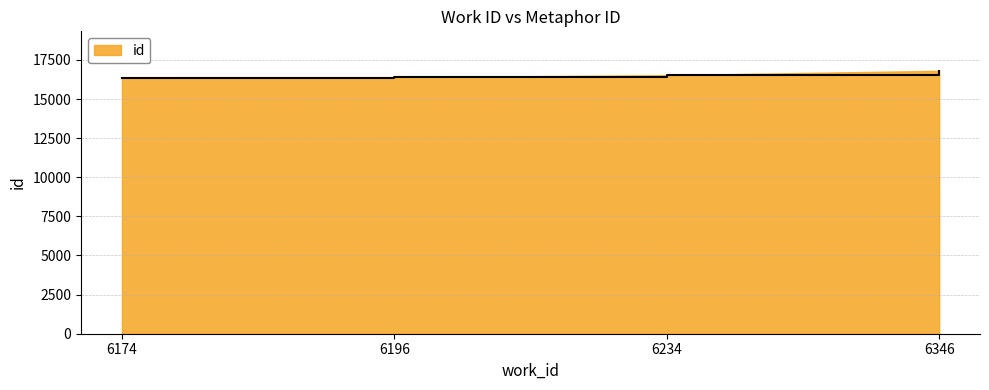

Is it true that the value at 6174 is 16344?

True